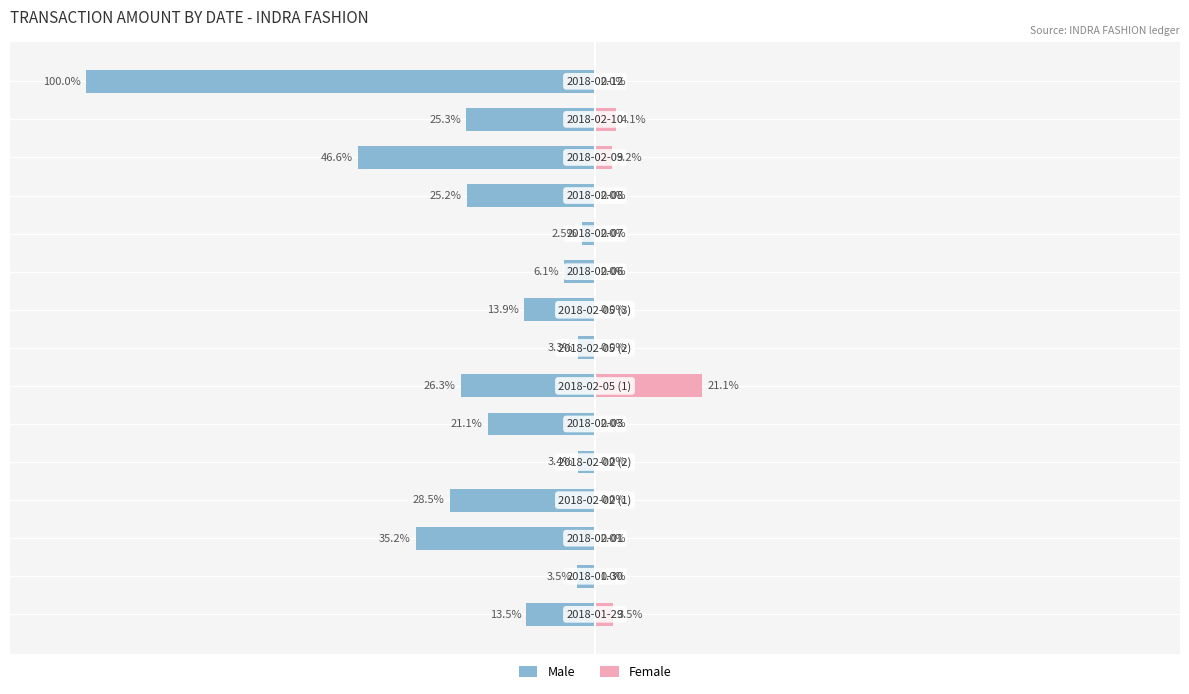

Which series changed the most between 5 and 9?

Male